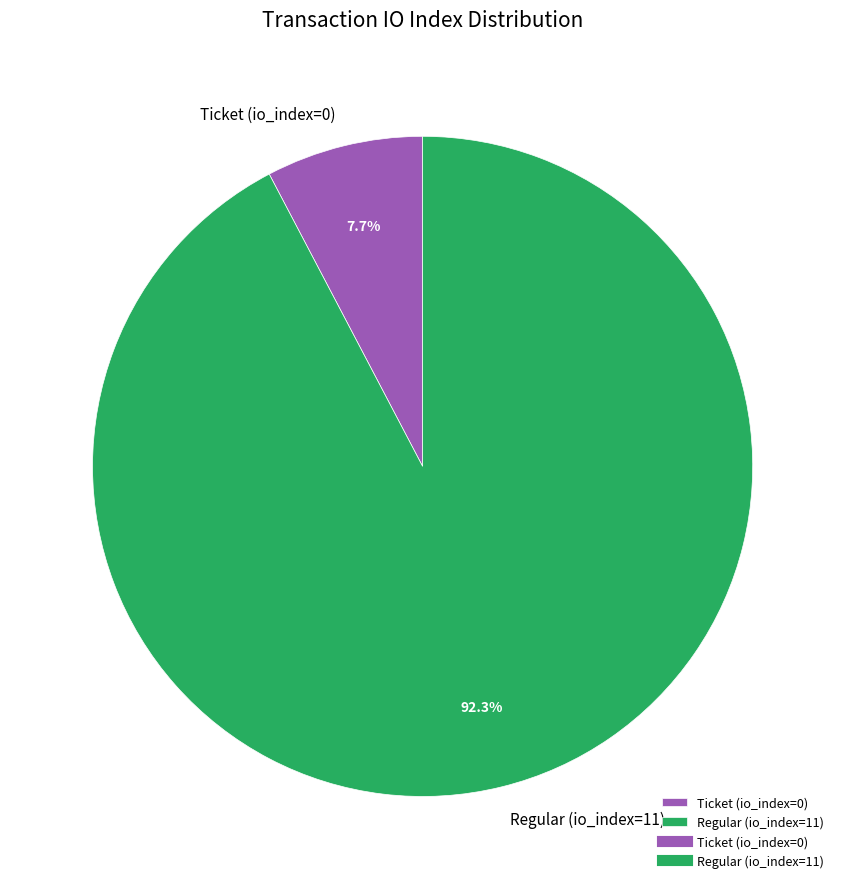

Which slice is the largest?

Regular (io_index=11)